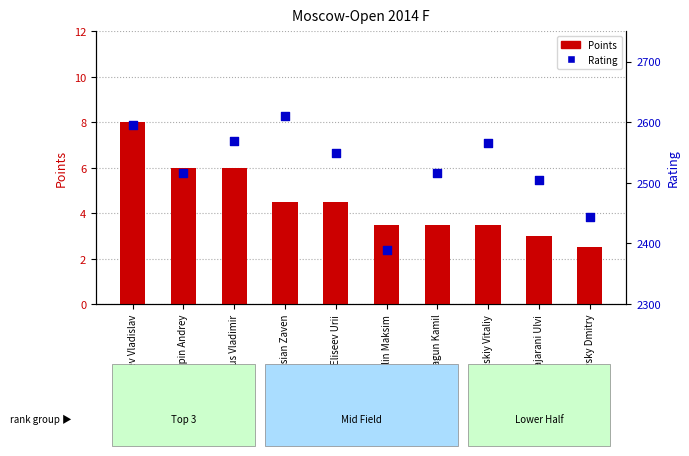

Which series has the largest total across all categories?

Rating